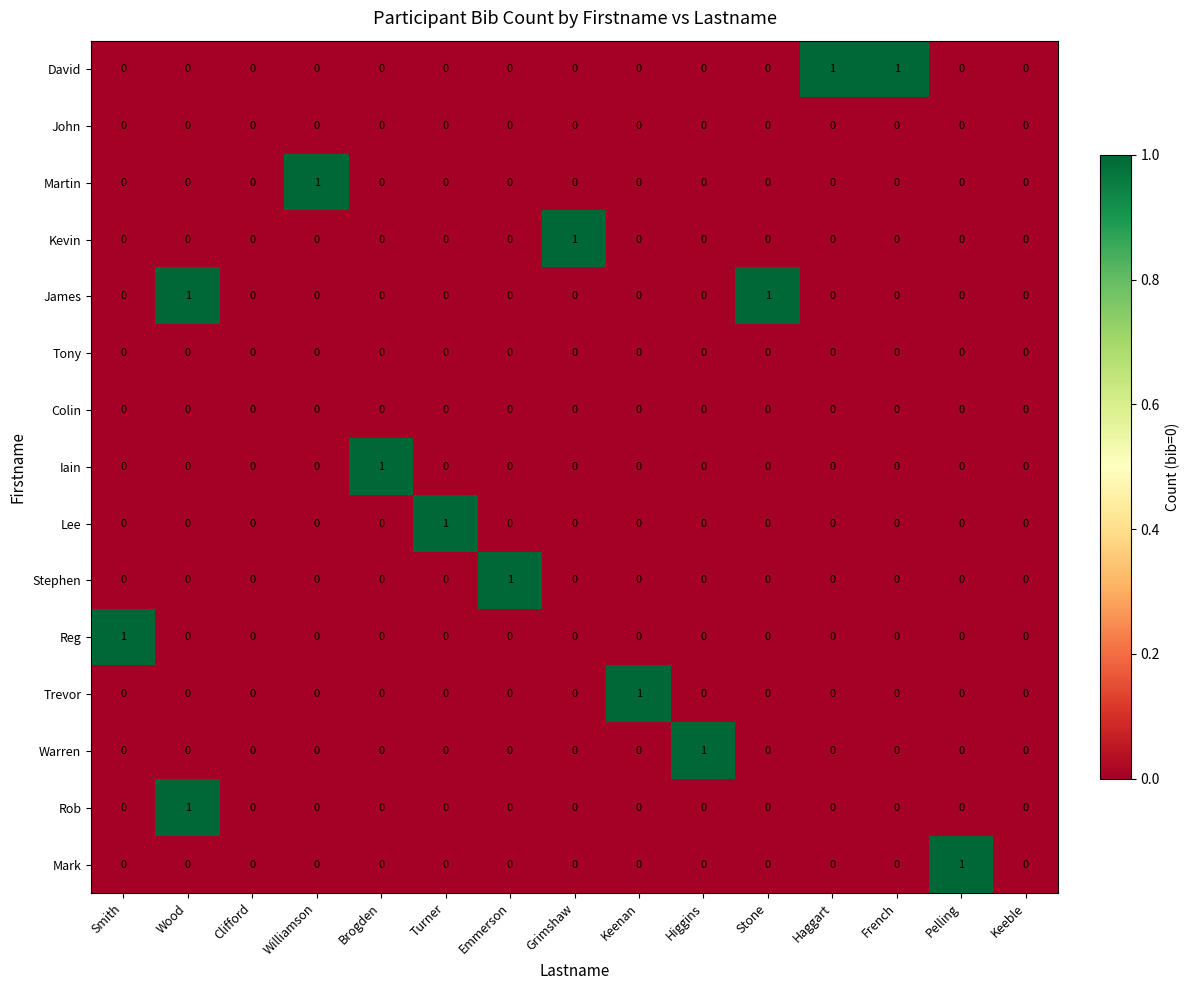

At which category is the sum across all series the highest?

Wood